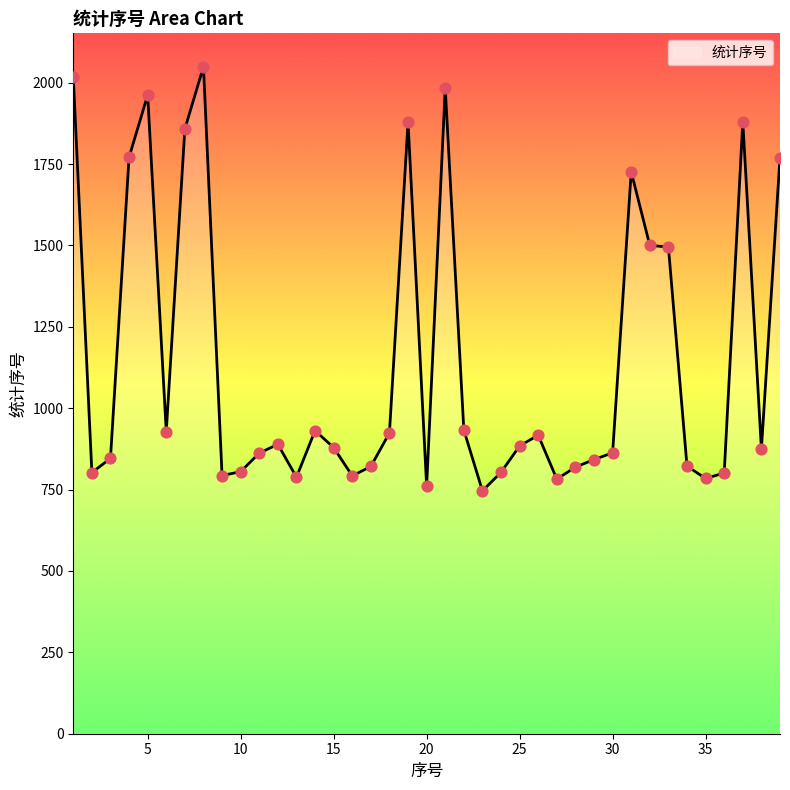

What is the difference between the maximum and minimum values?

1303